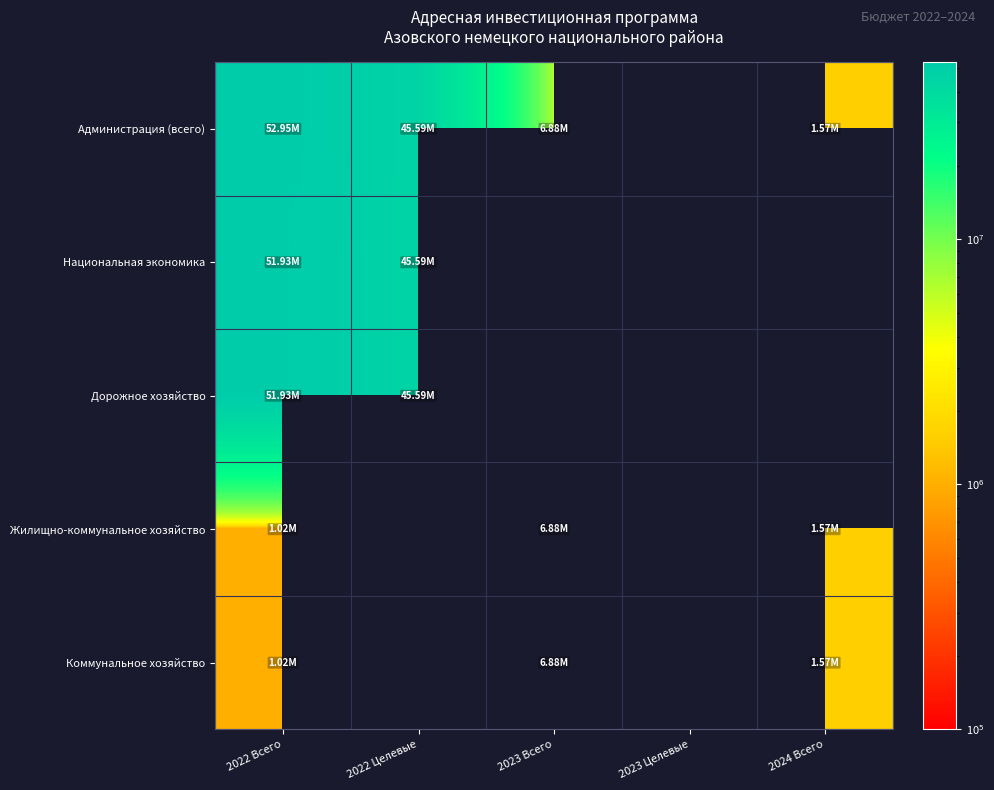

Is it true that Жилищно-коммунальное хозяйство equals 1575000.0 at 2024 Всего?

True